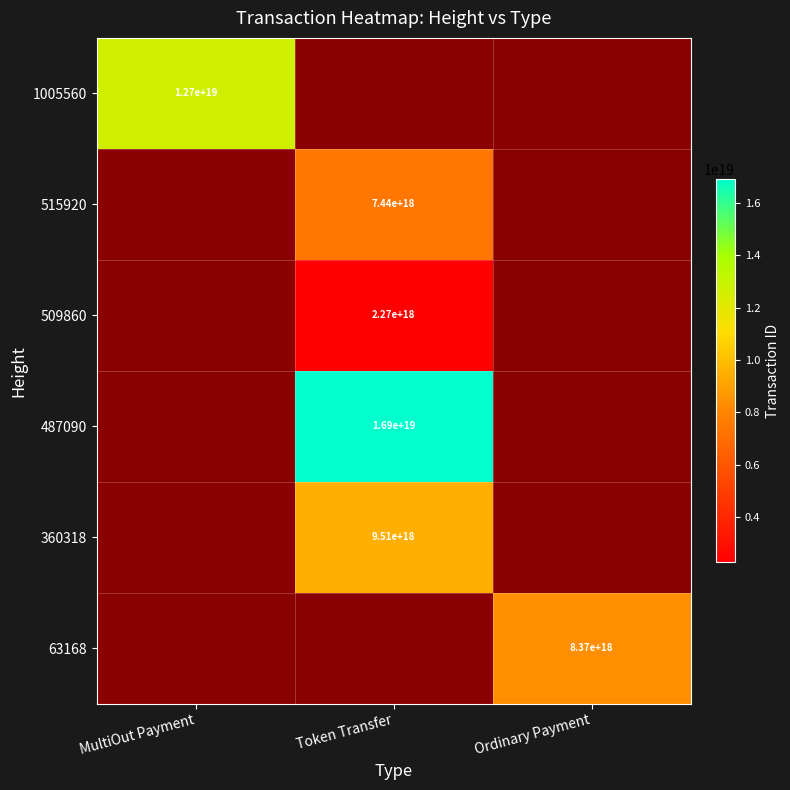

Which label corresponds to the largest value in the chart?

Token Transfer